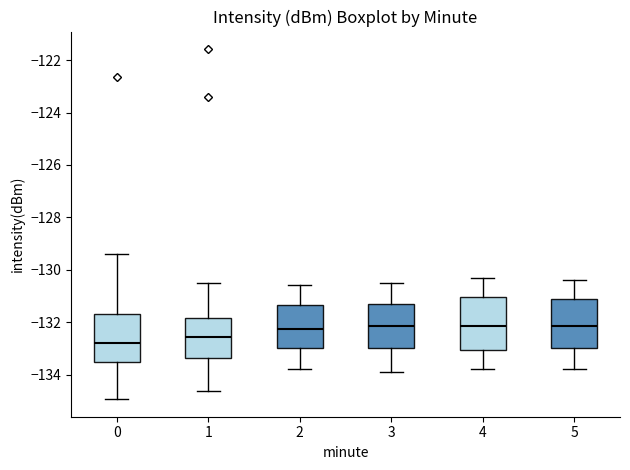

Reading left to right, read every box against the y-axis: the position of its median line, the range the box covers, and the ends of its whiskers. The values are not printed on the chart, so give them approximately, as read against the axis.

0: median -132.8, box -133.6 to -131.6, whiskers -135.0 to -129.4
1: median -132.6, box -133.4 to -131.8, whiskers -134.6 to -130.4
2: median -132.2, box -133.0 to -131.4, whiskers -133.8 to -130.6
3: median -132.2, box -133.0 to -131.4, whiskers -133.8 to -130.4
4: median -132.2, box -133.0 to -131.0, whiskers -133.8 to -130.2
5: median -132.2, box -133.0 to -131.2, whiskers -133.8 to -130.4